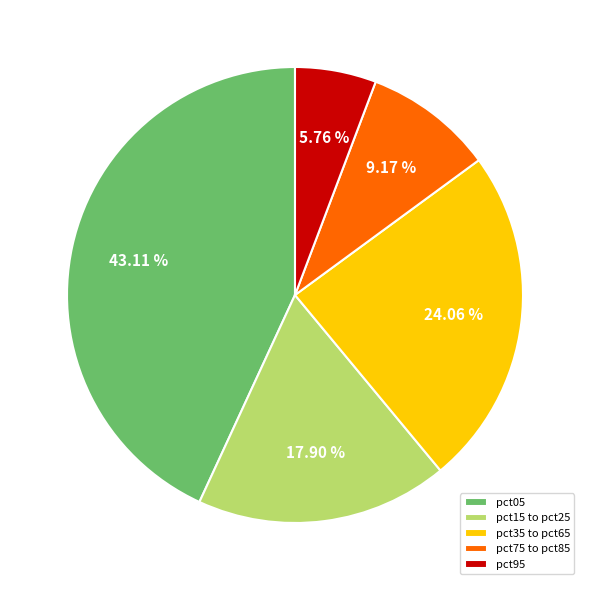

How many segments does this pie chart have?

5